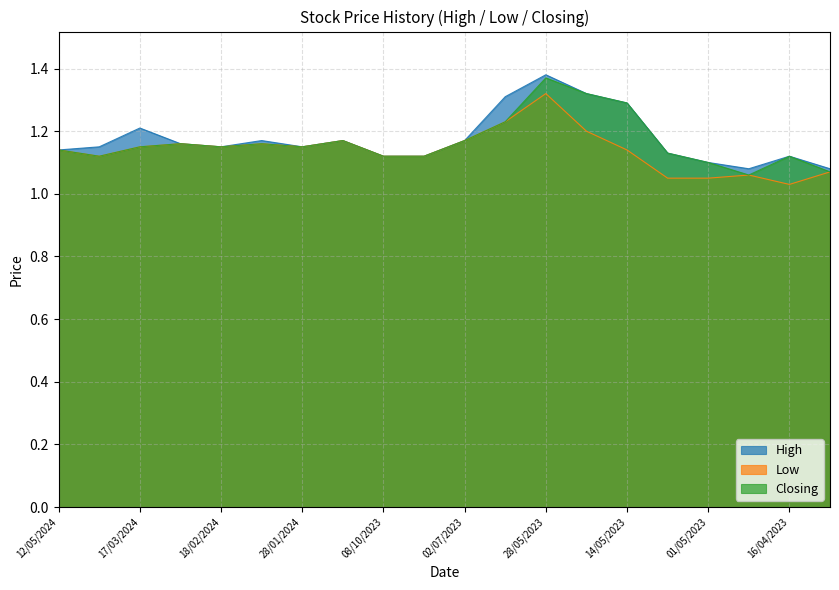

True or false: Closing and High intersect in this chart.

False